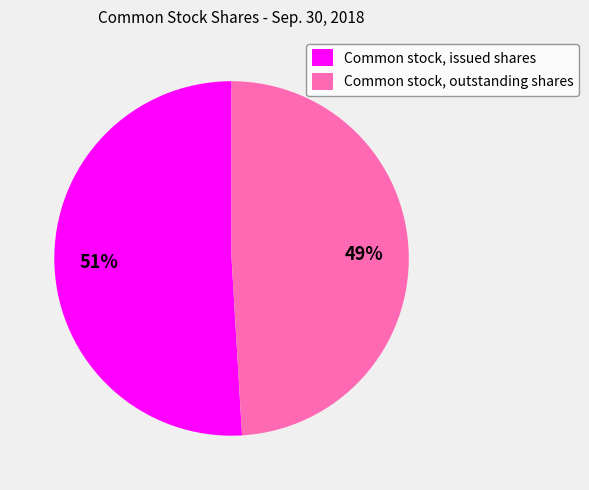

Approximately how many times larger is the value at Common stock, outstanding shares compared to Common stock, issued shares?

1.0